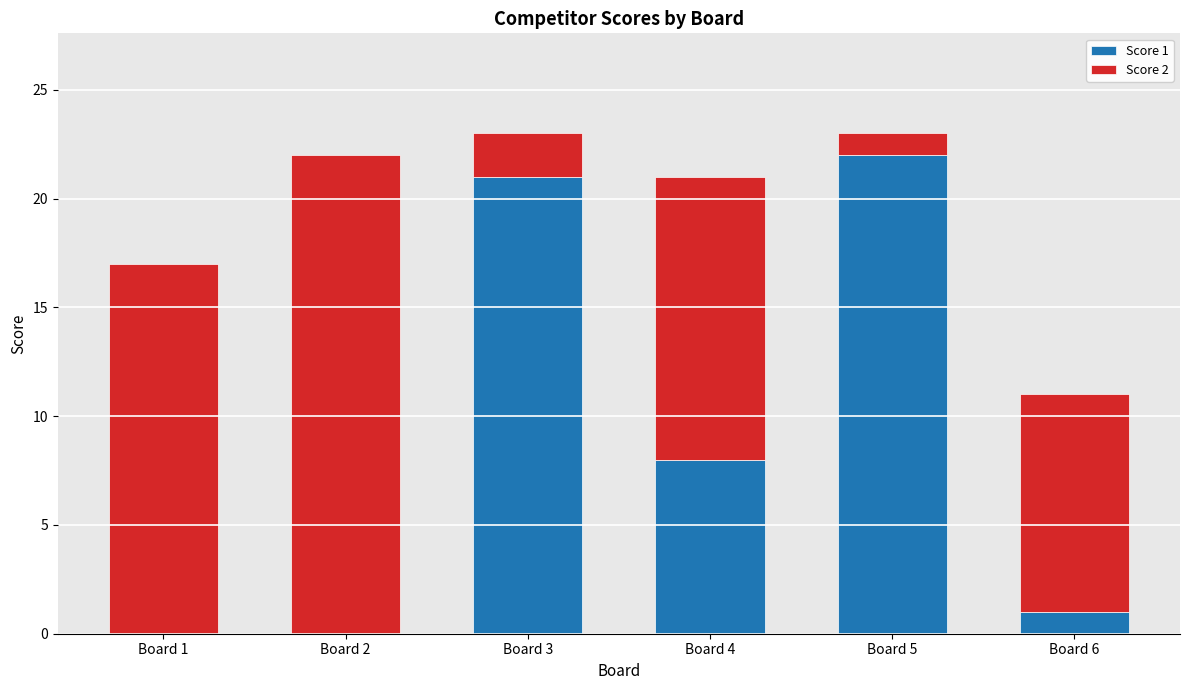

What is the total value across all series at Board 5?

23